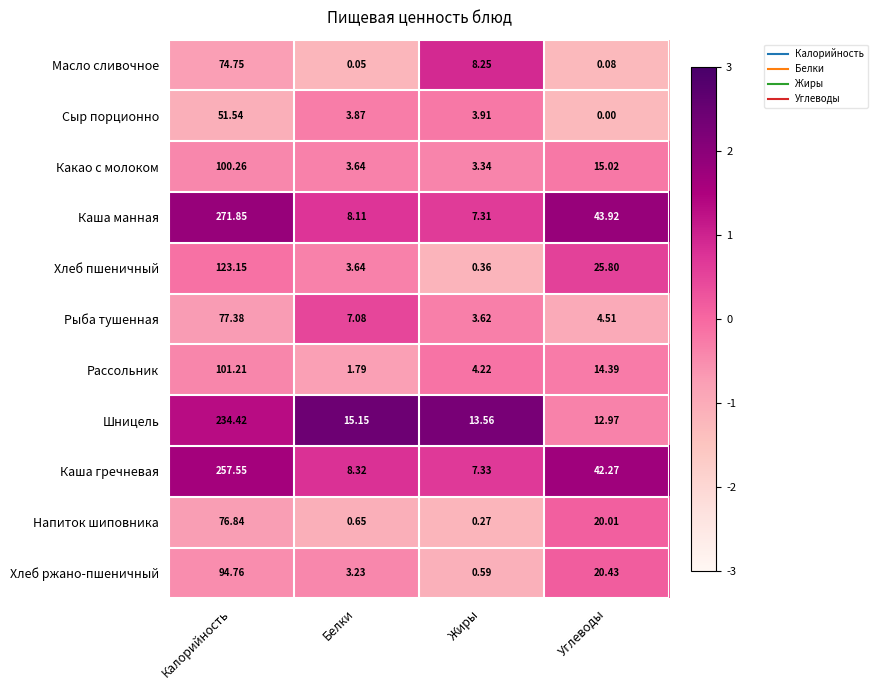

Count the number of data series in this chart.

11